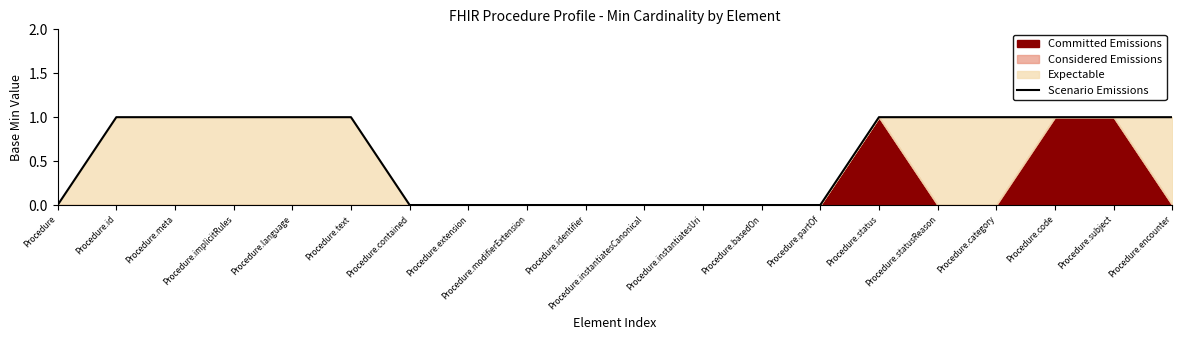

What is the difference between the second highest and second lowest values?

1